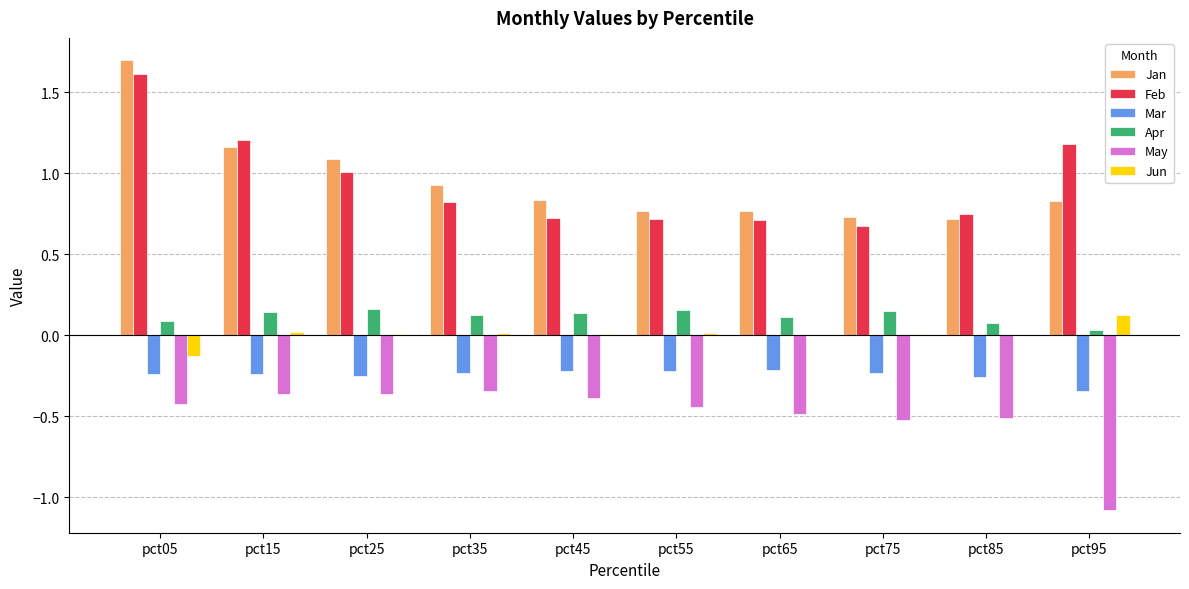

At which label does Jan reach its peak?

pct05